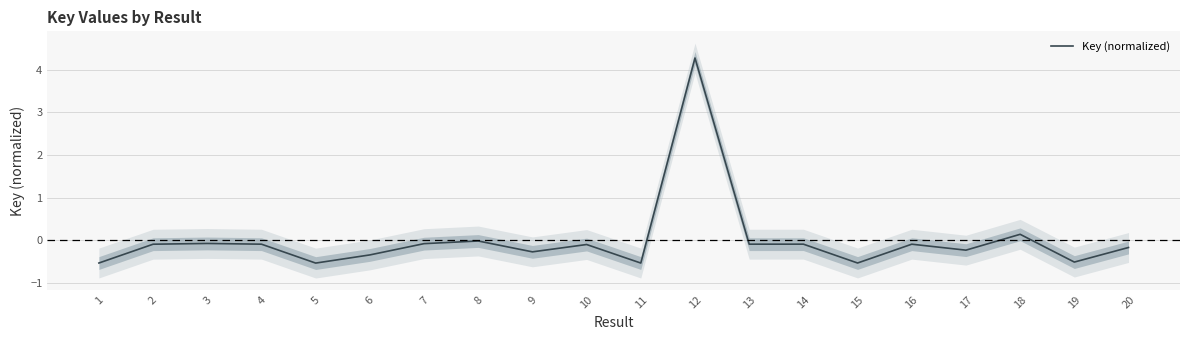

How many lines are shown in the chart?

1